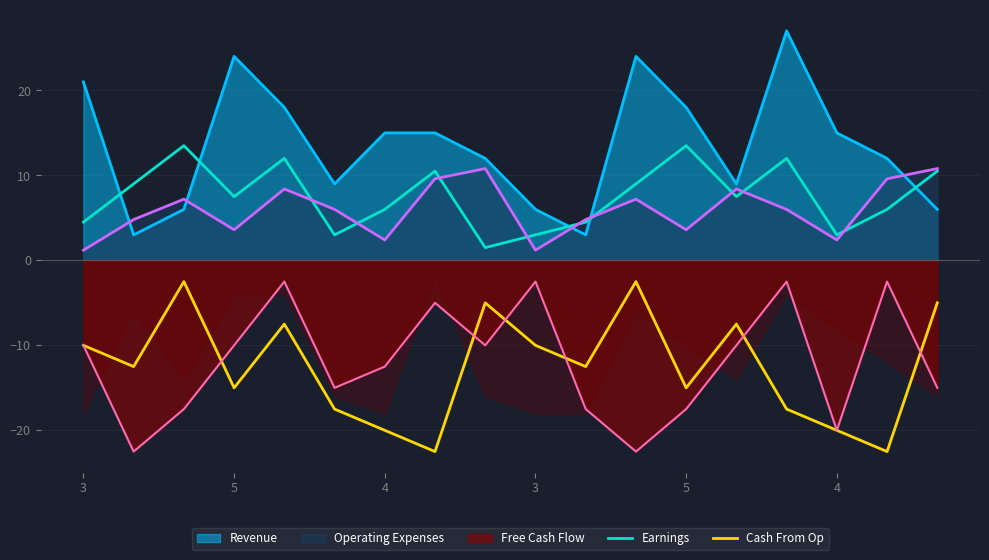

Where is the first local maximum for Earnings?

4